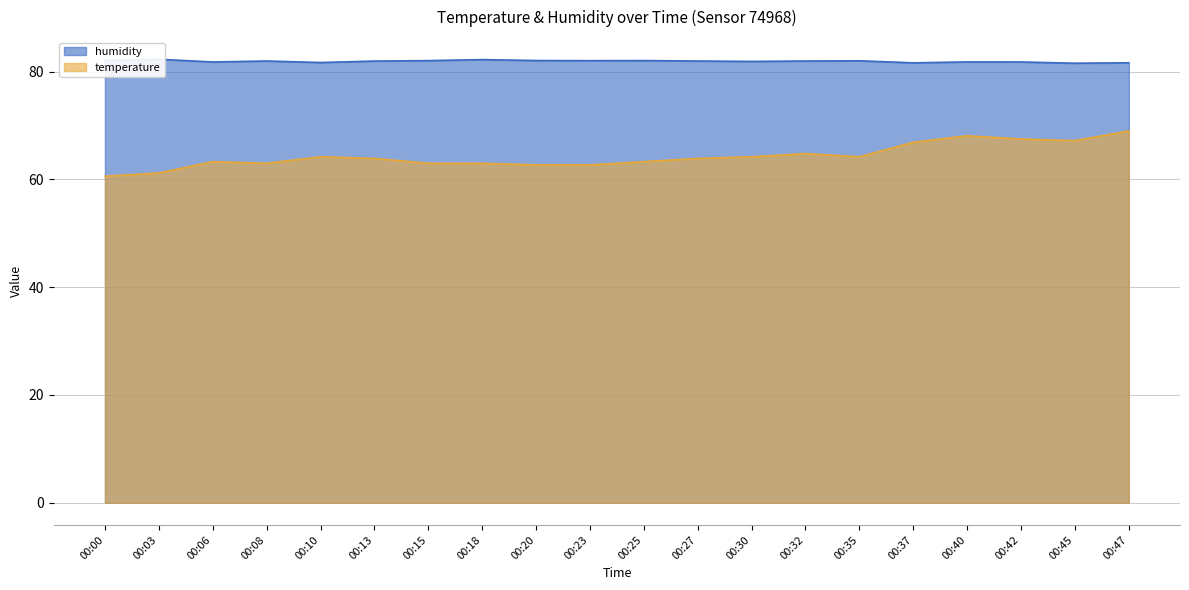

What is the value of the temperature point at the 12th from the left?

63.9